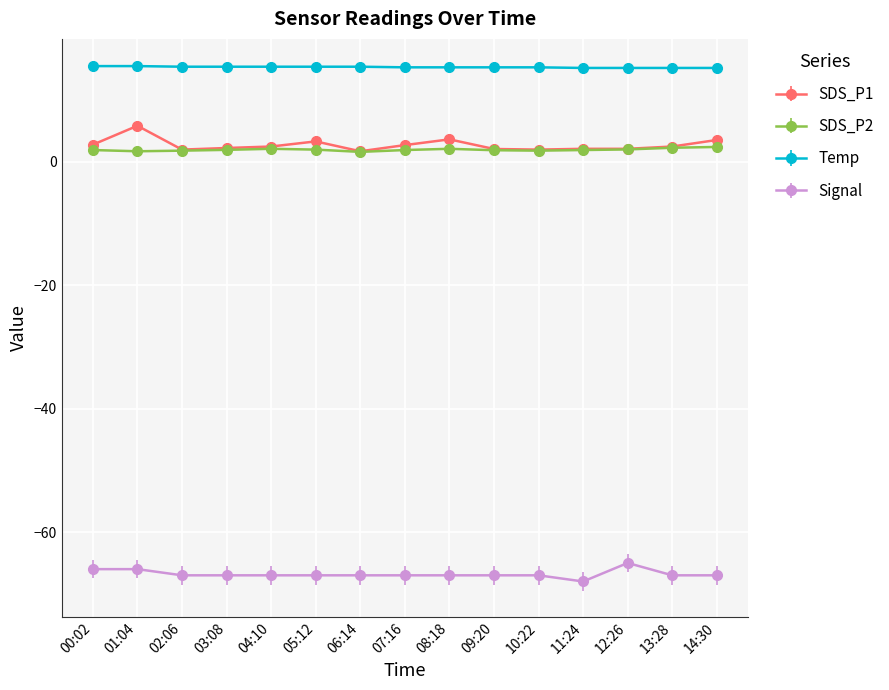

What is the greatest value displayed?

15.5